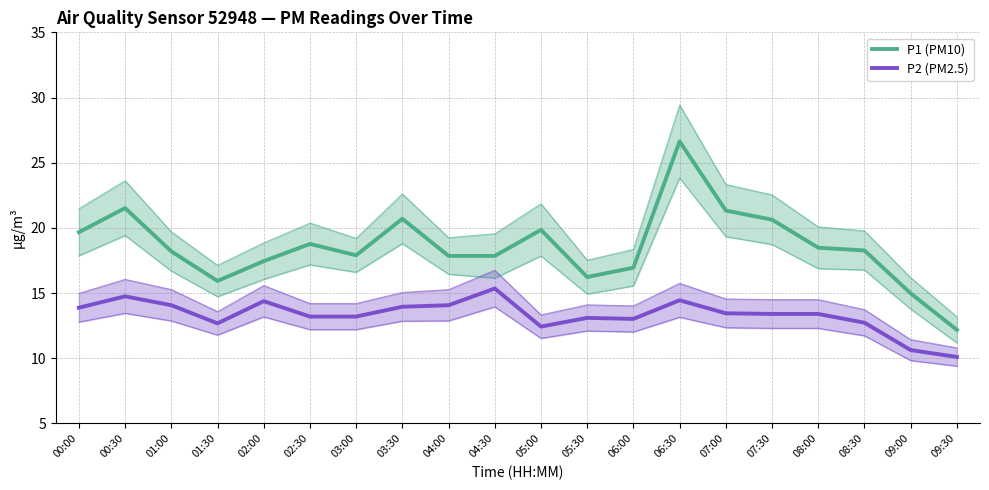

True or false: P2 (PM2.5) and P1 (PM10) cross at least once.

False